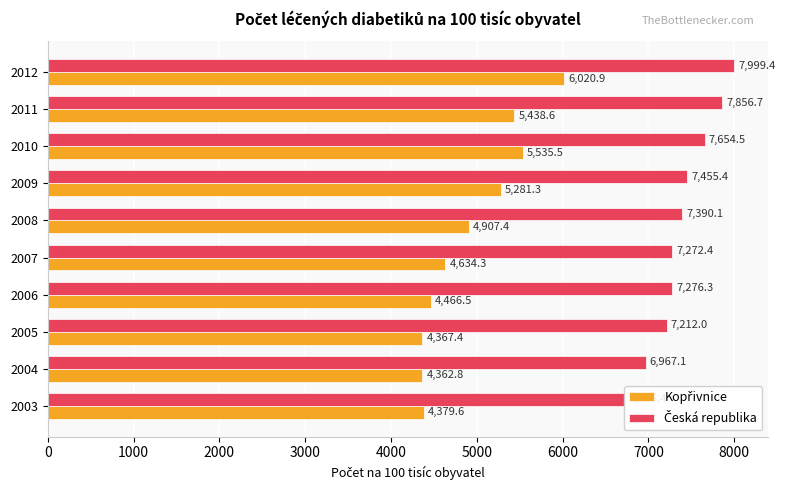

Are the bars grouped side by side (vs. stacked)?

Yes